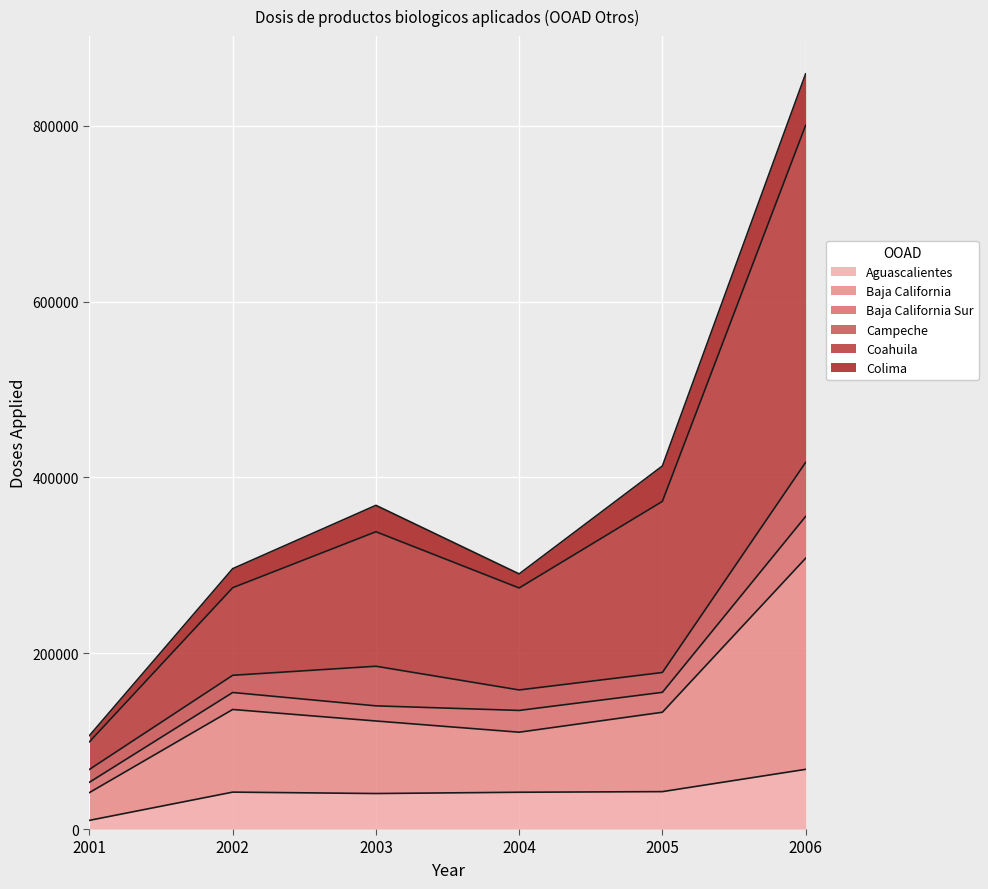

True or false: Coahuila and Baja California cross at least once.

False